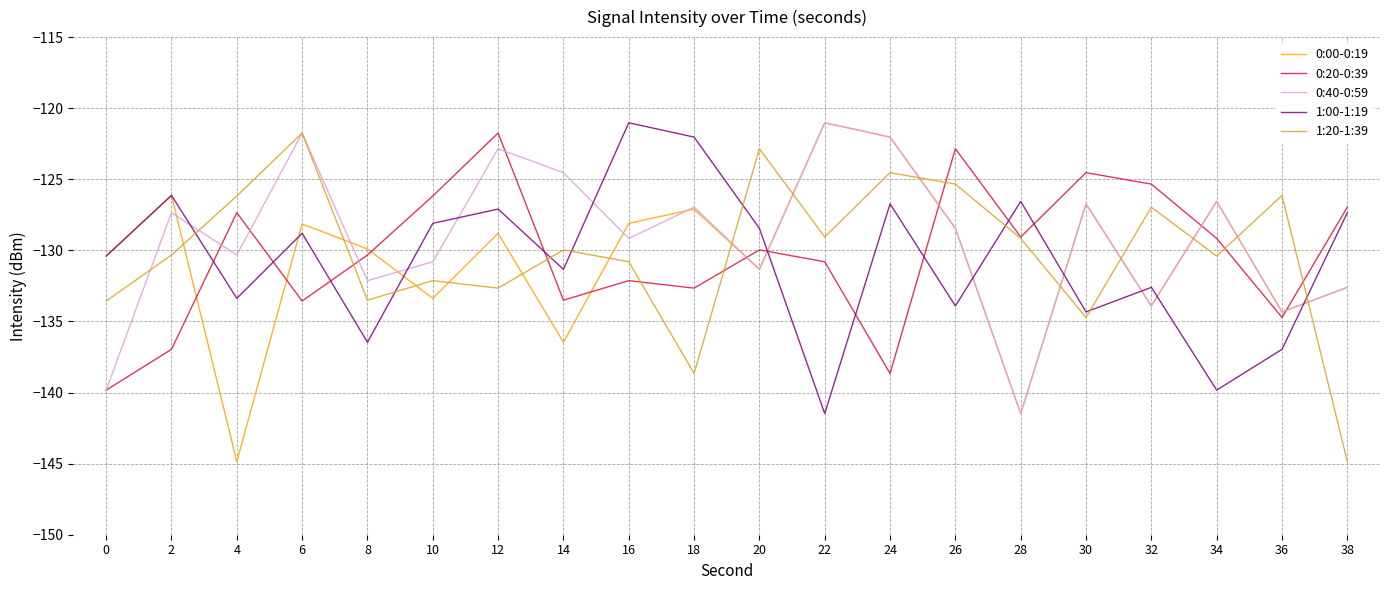

What is the difference between the 0:20-0:39 values at 12 and 26?

1.1